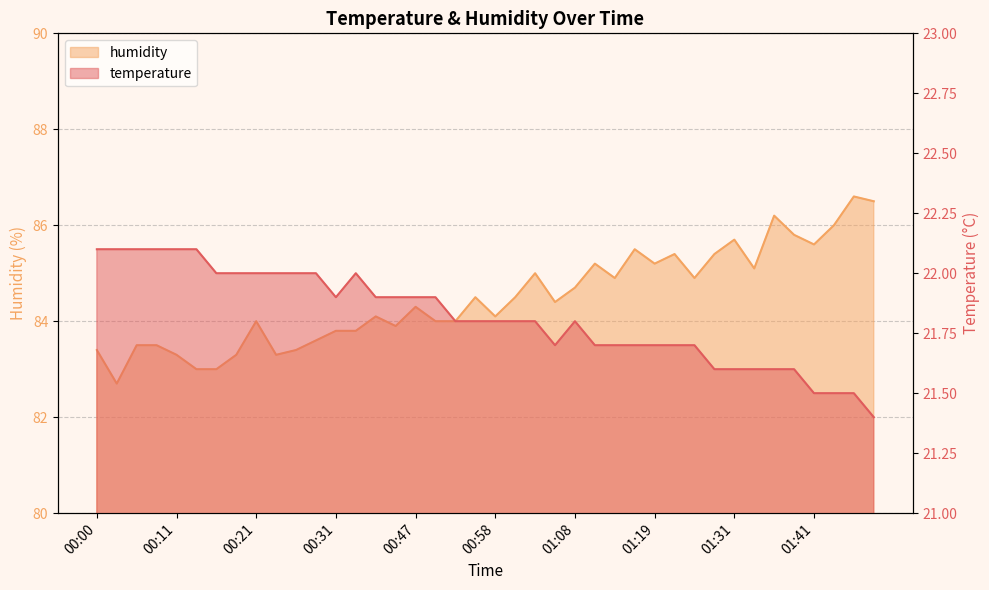

How many data points in humidity are less than 84?

14